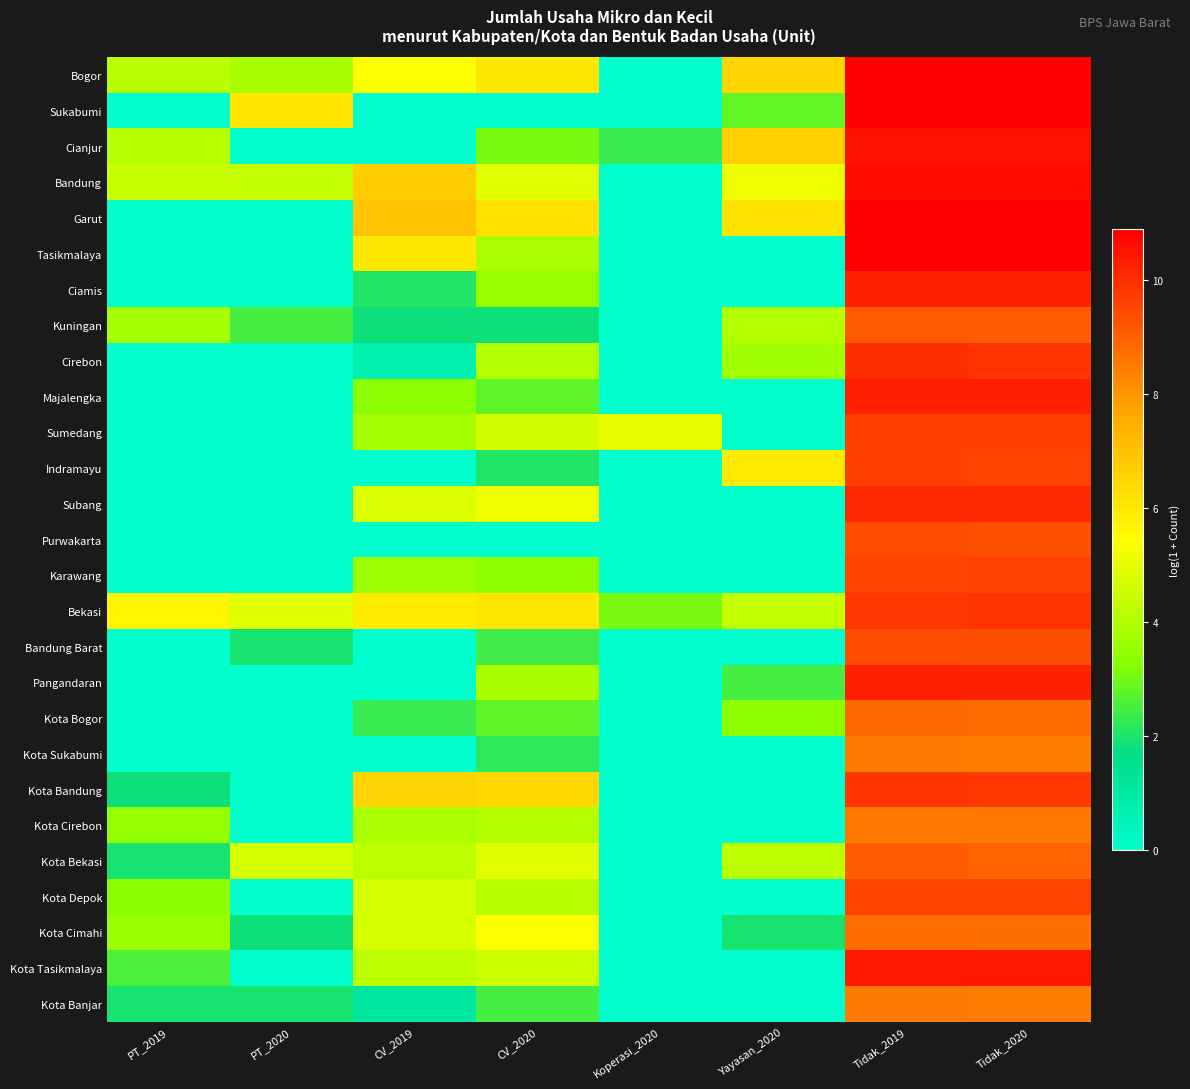

Which category has the lowest value across all series?

Koperasi_2020